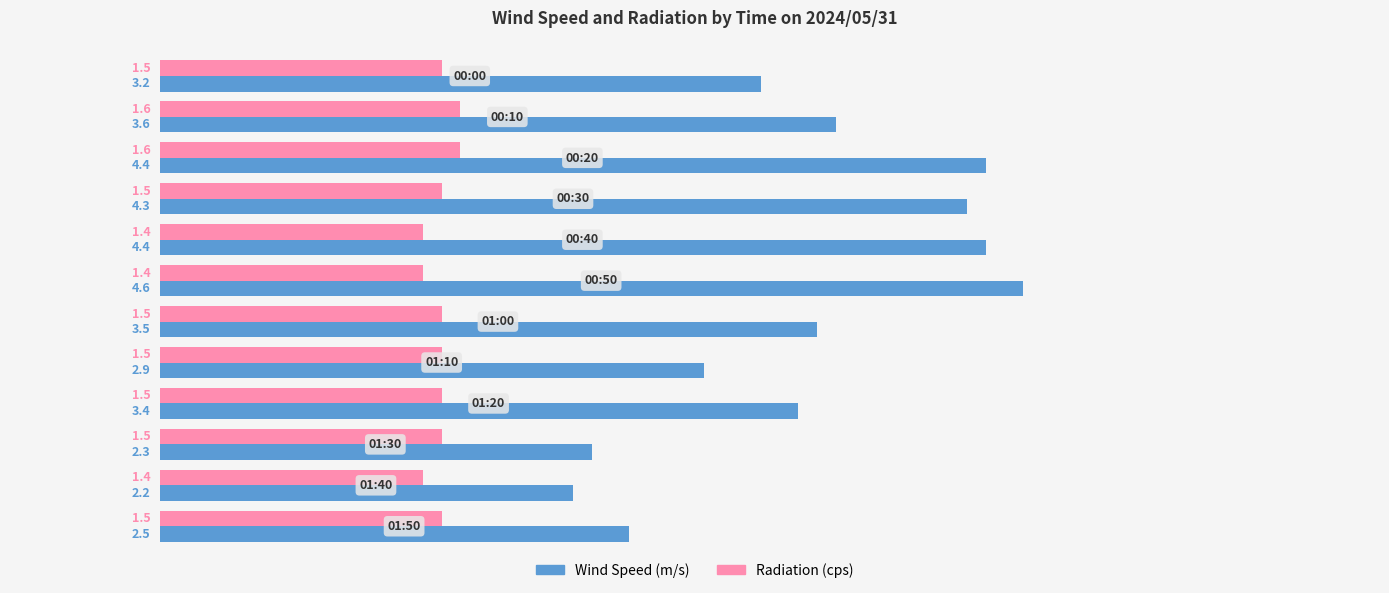

What are all the series names shown in the legend?

Wind Speed (m/s), Radiation (cps)